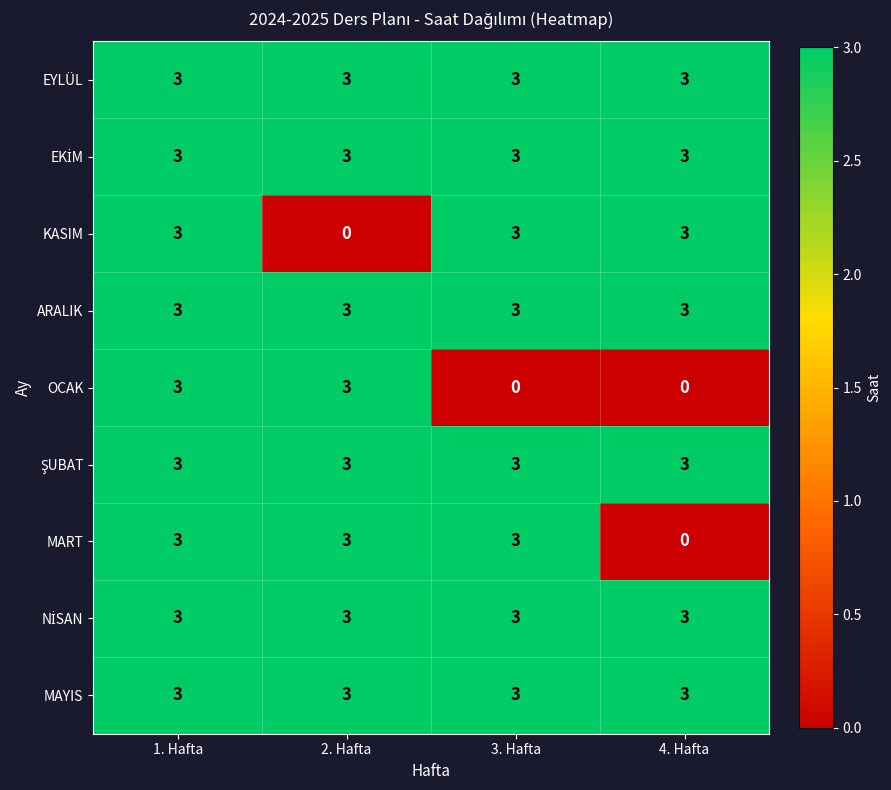

What is the sum of all MAYIS values?

12